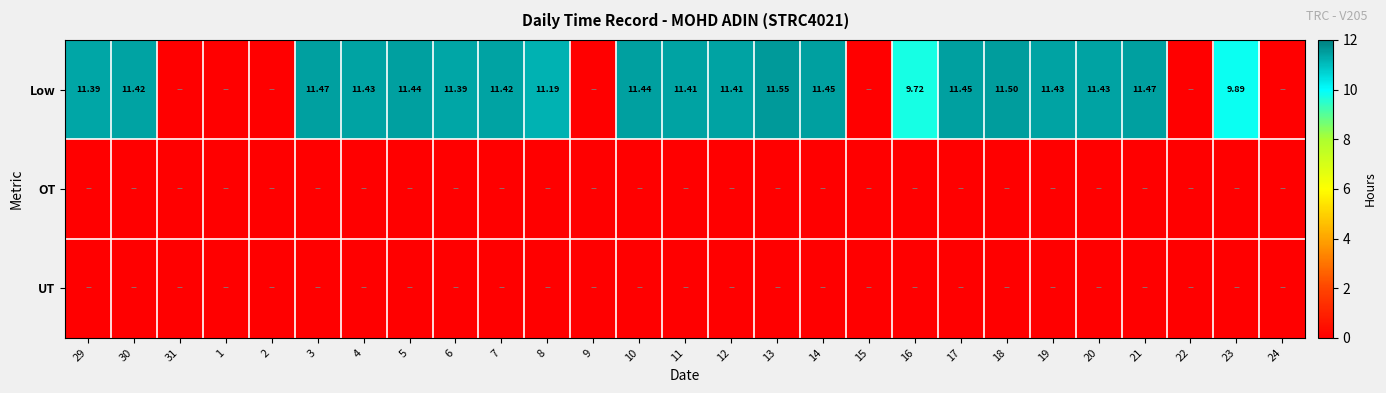

At 9, list the series in order from largest to smallest.

Low, OT, UT